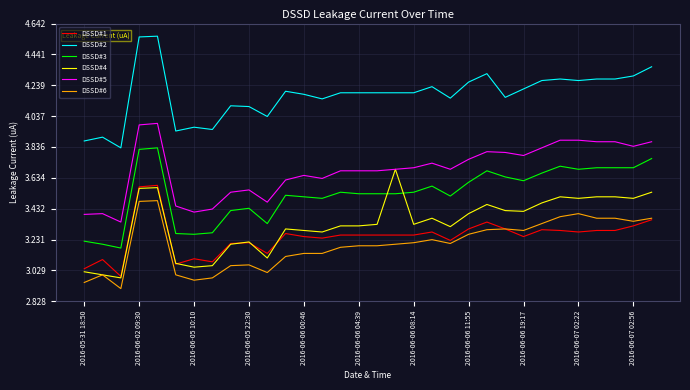

True or false: DSSD#2 and DSSD#1 intersect in this chart.

False